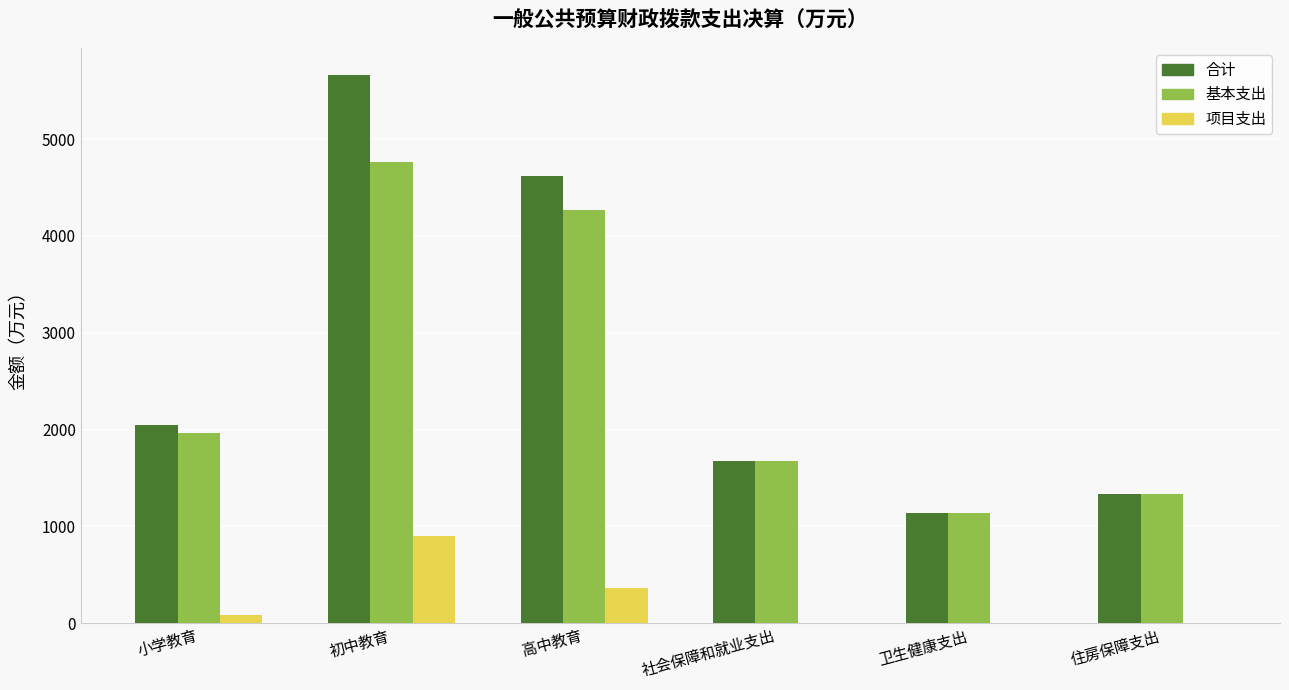

How many groups of bars are there?

6